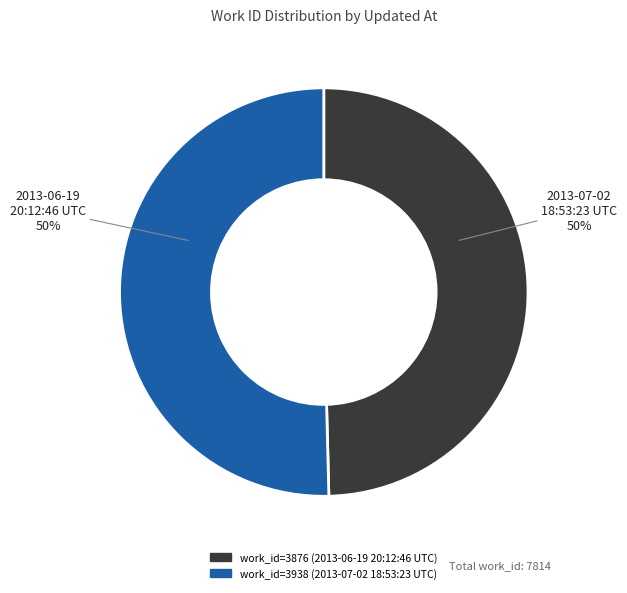

True or false: 2013-06-19 20:12:46 UTC accounts for 62% of the total.

False